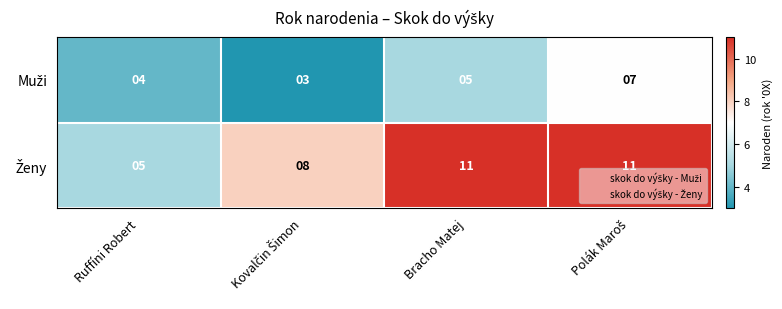

What is the total value across all series at Bracho Matej?

16